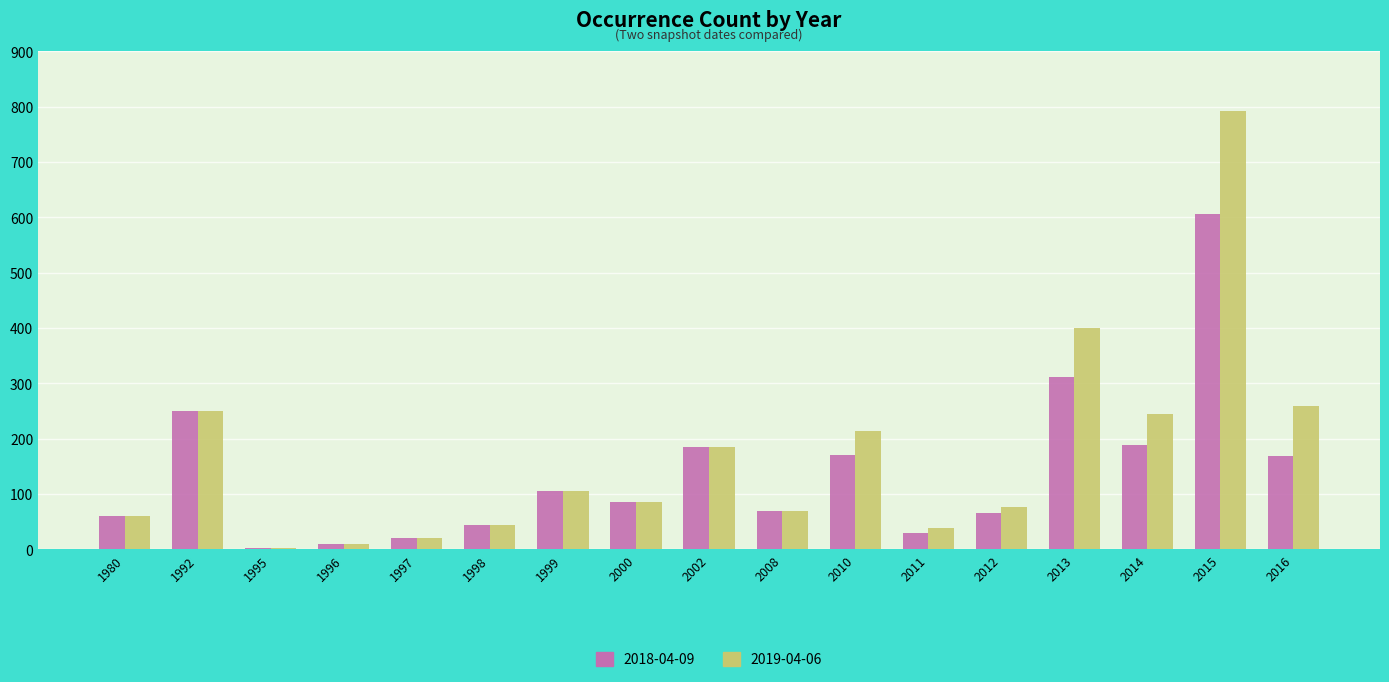

Is the value of 2019-04-06 at 1992 greater than the value of 2018-04-09 at 2016?

Yes